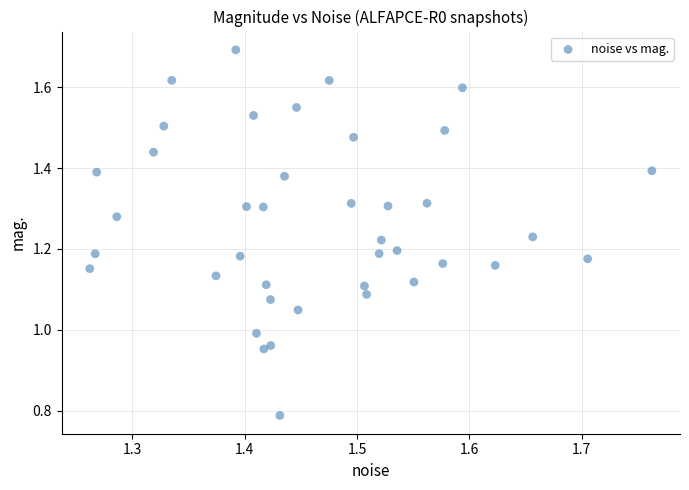

What is the range of Y values (max minus min)?

0.9